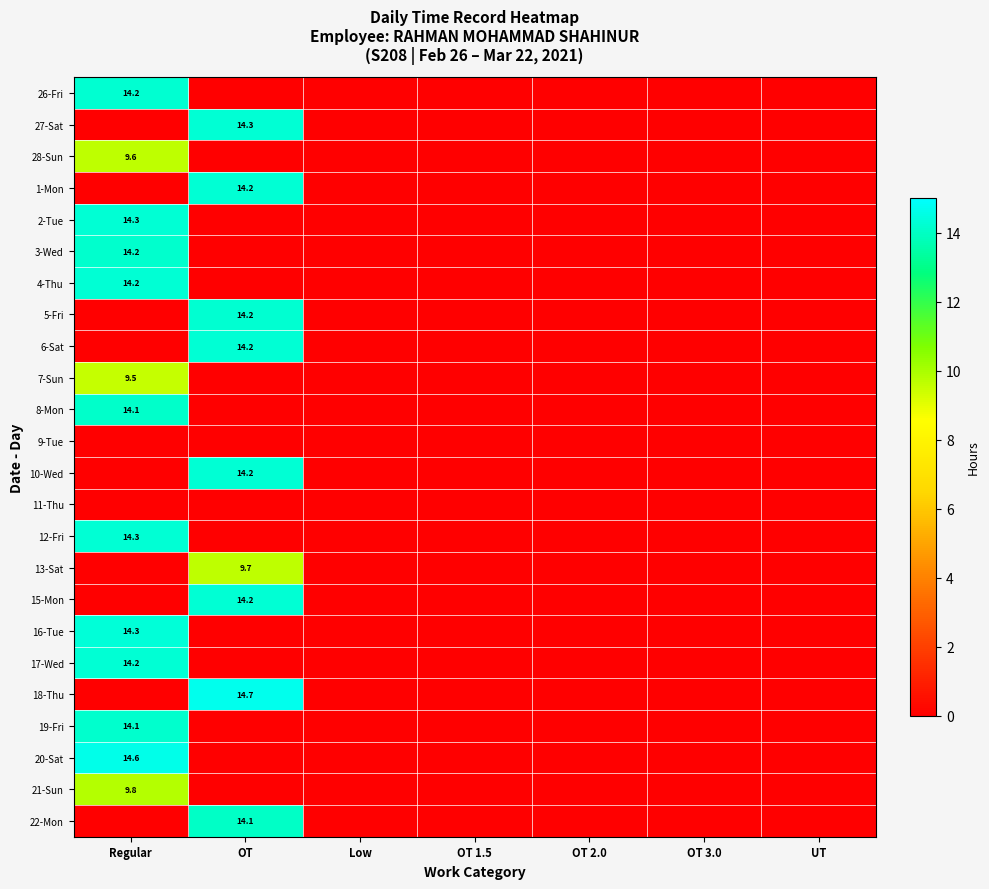

The value of 8-Mon at Regular is 14.1. True or false?

True